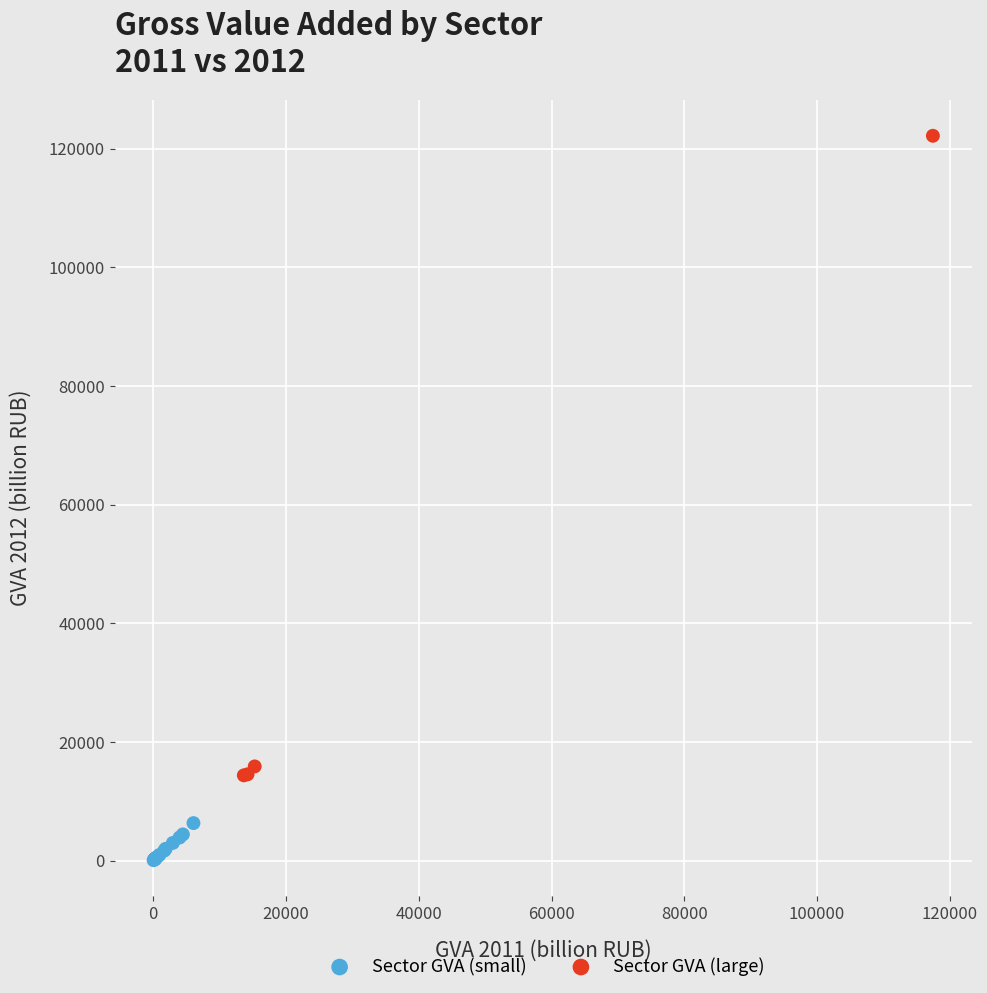

Which series has the widest spread of Y values?

Sector GVA (large)